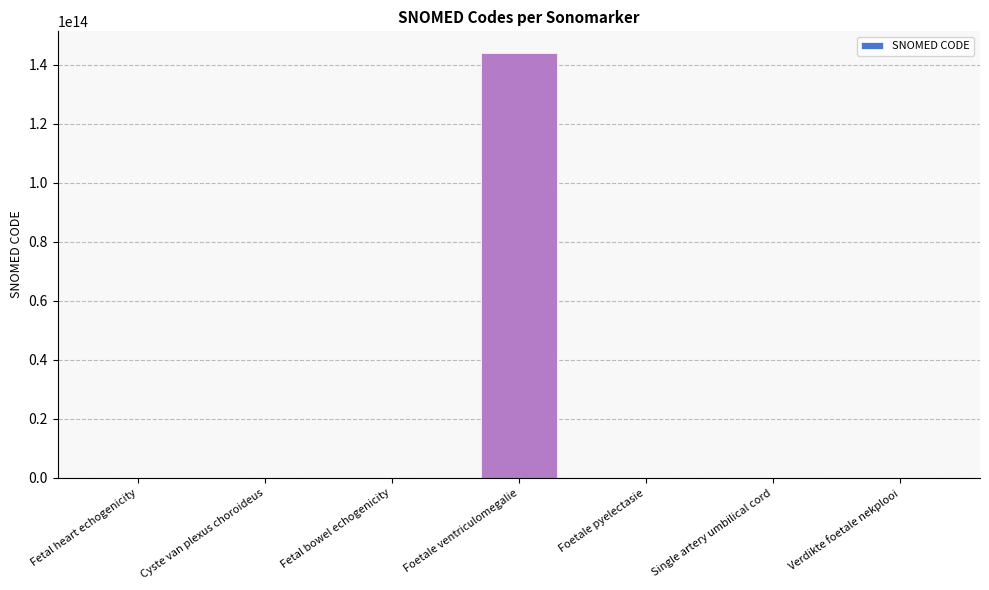

At which category does the chart reach its peak across all series?

Foetale ventriculomegalie